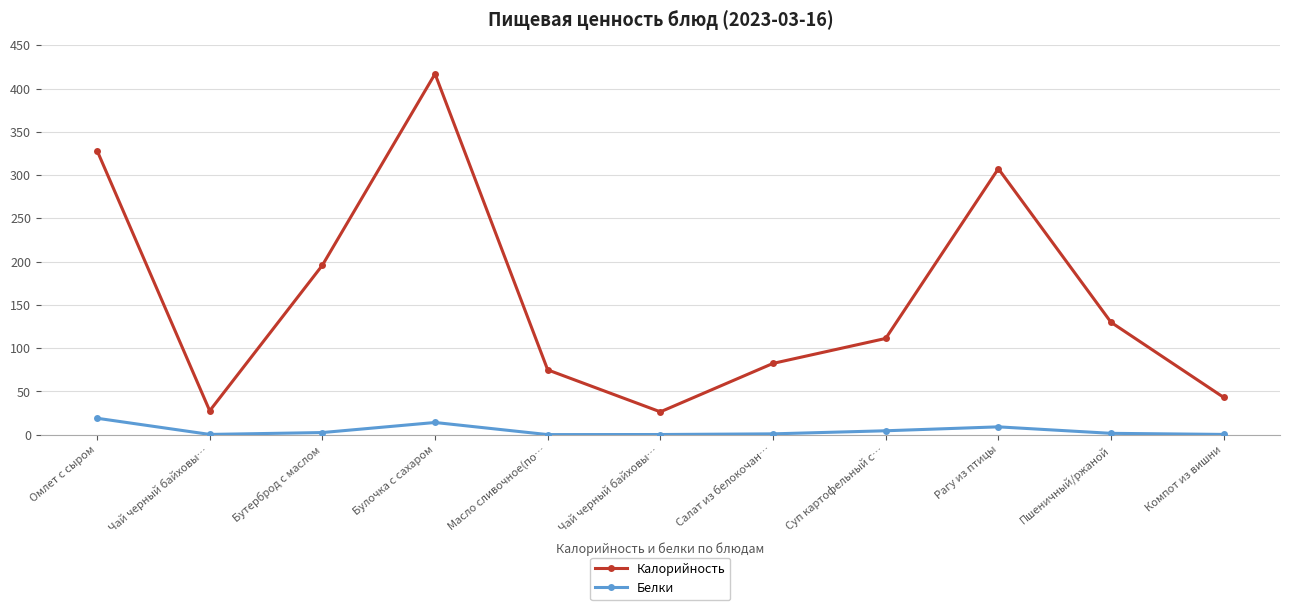

Does the chart have visible grid lines?

Yes